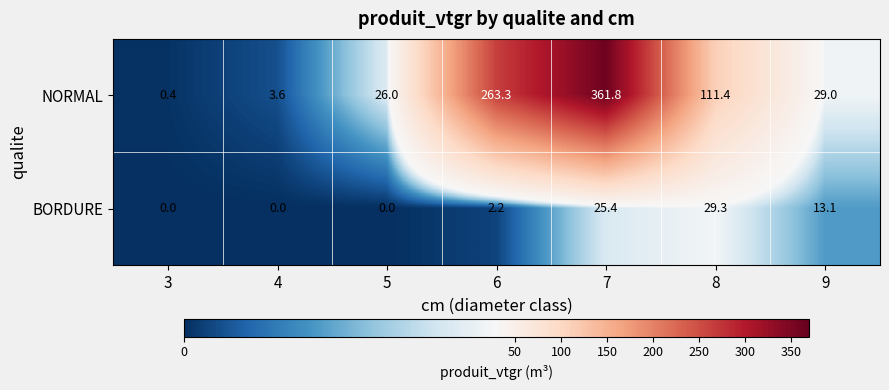

At how many categories does at least one series exceed 285?

1